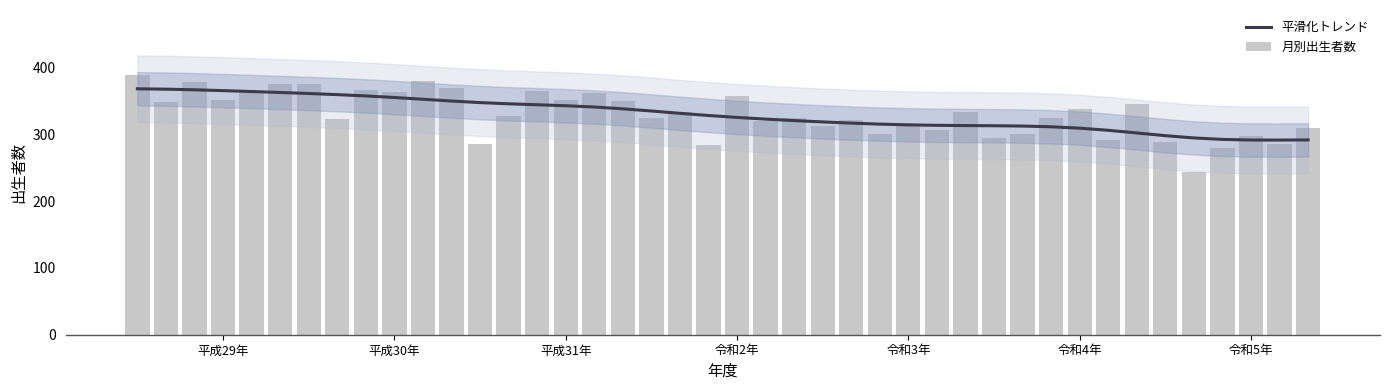

How many bars are there in total?

42